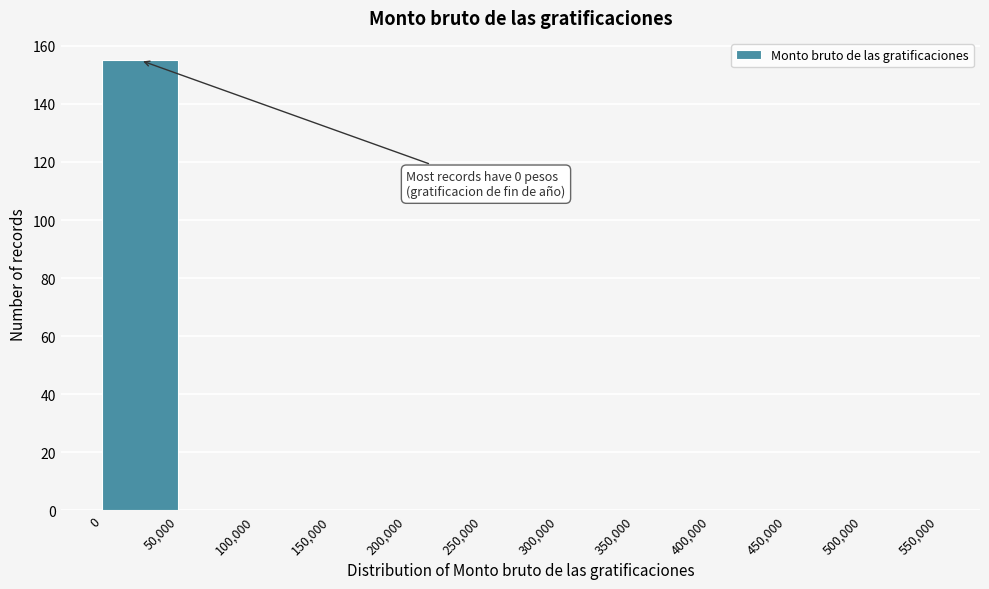

Over which range of the x-axis is the bar tallest?

0 to 50,000